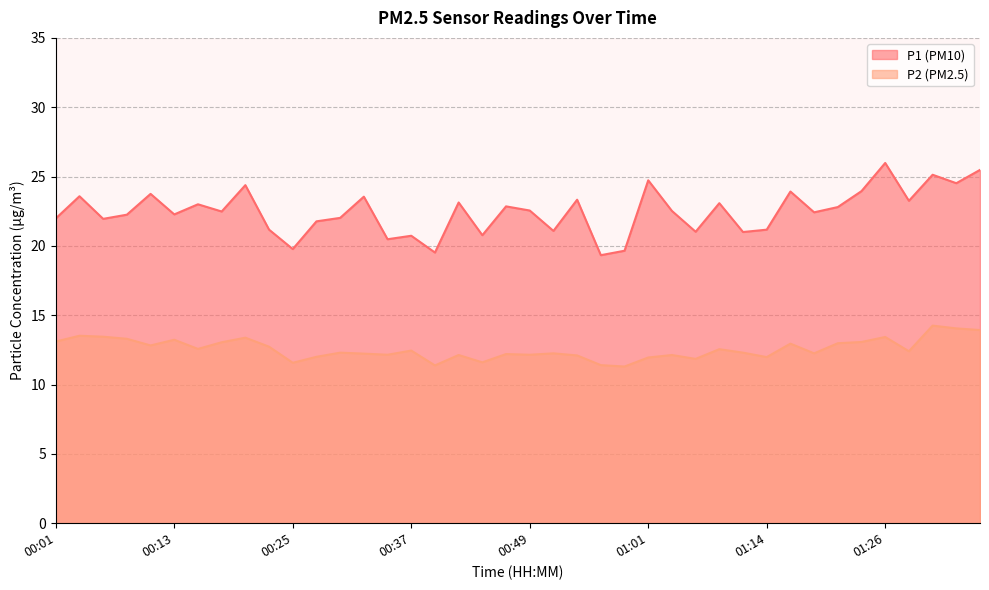

How many lines are shown in the chart?

2